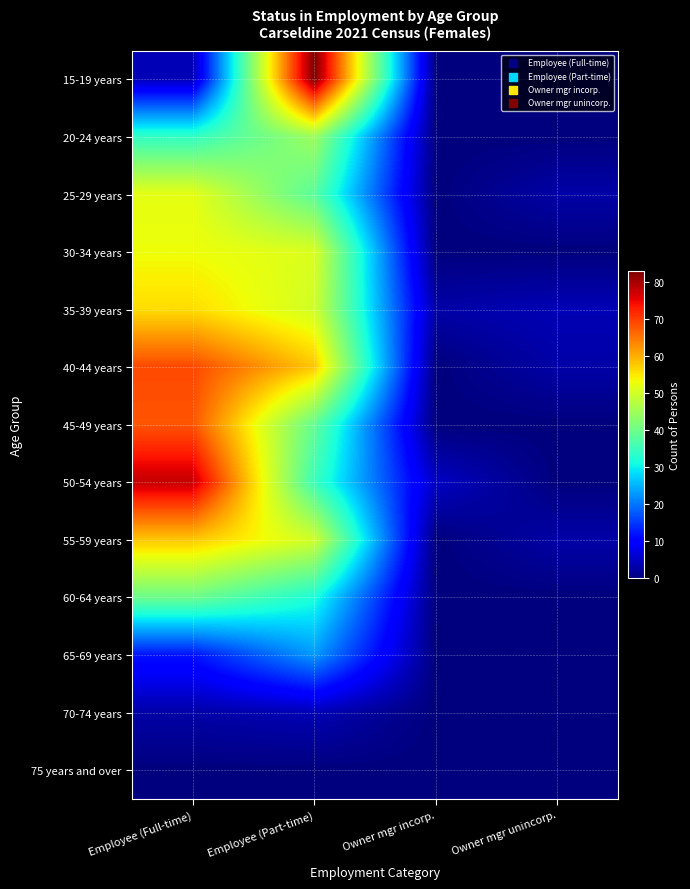

At how many categories does at least one series exceed 69?

2